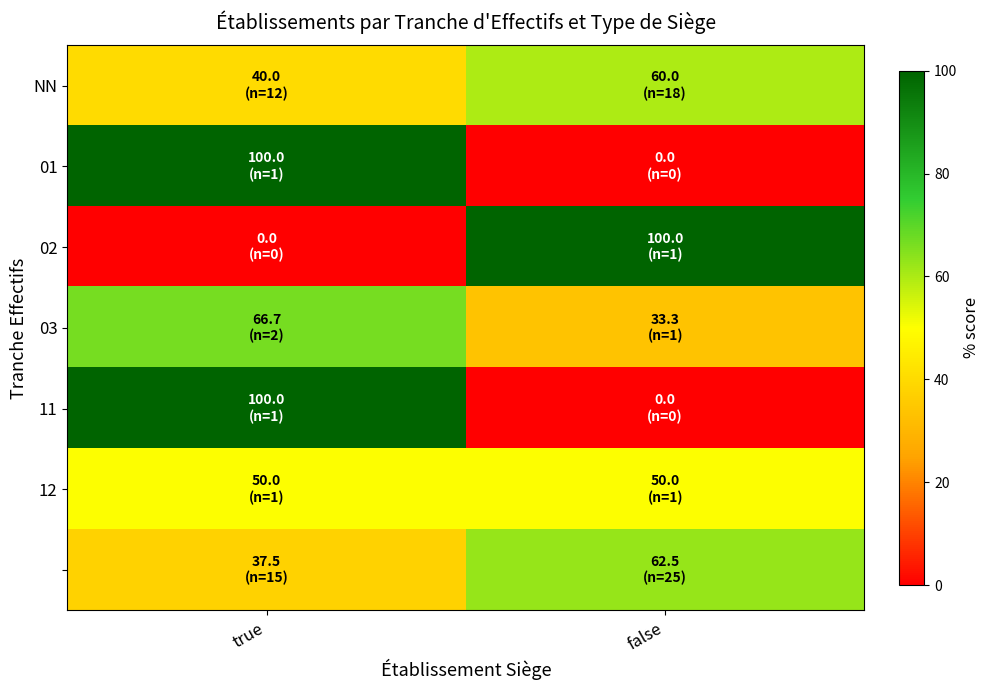

At which category does the chart reach its peak across all series?

true